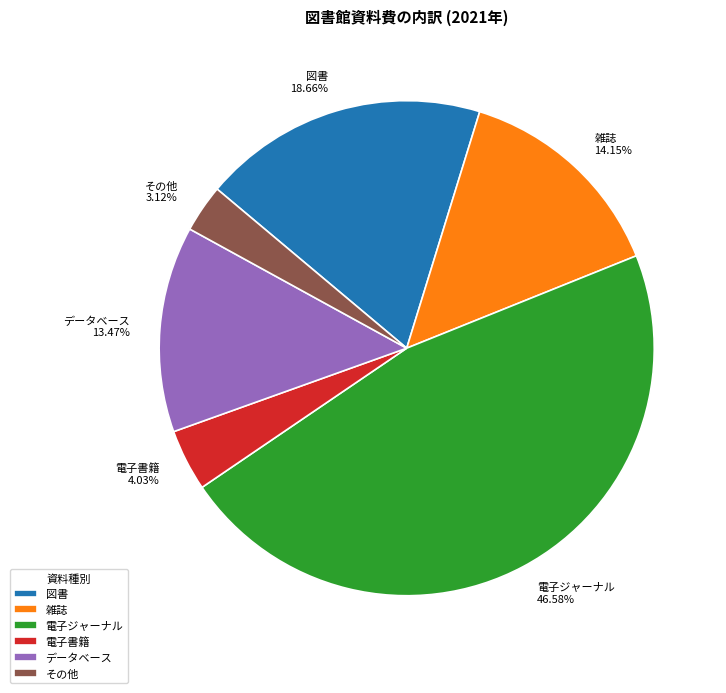

To the nearest percent, what is the average slice percentage?

17%